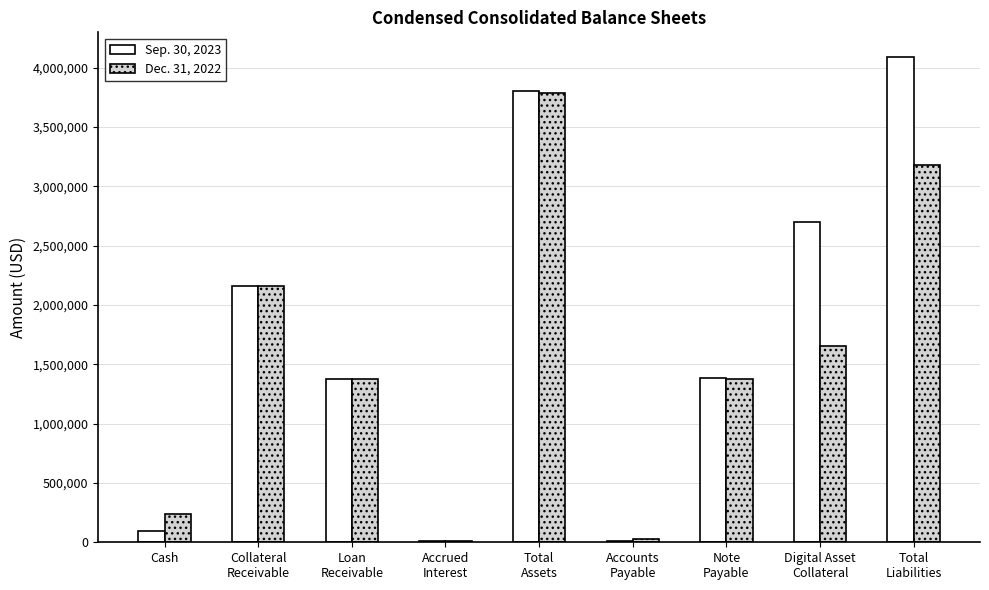

Which series has the largest total across all categories?

Sep. 30, 2023